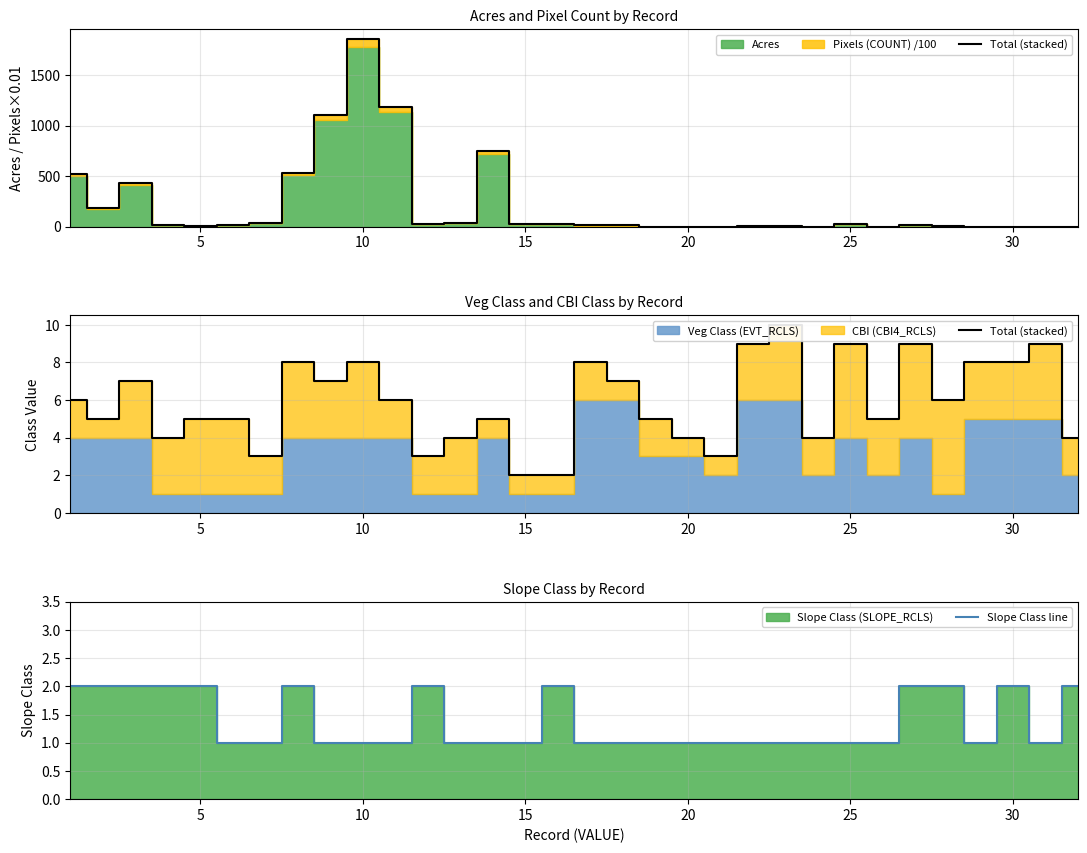

Rank the series by their average value, from highest to lowest.

Total (stacked), Slope Class line